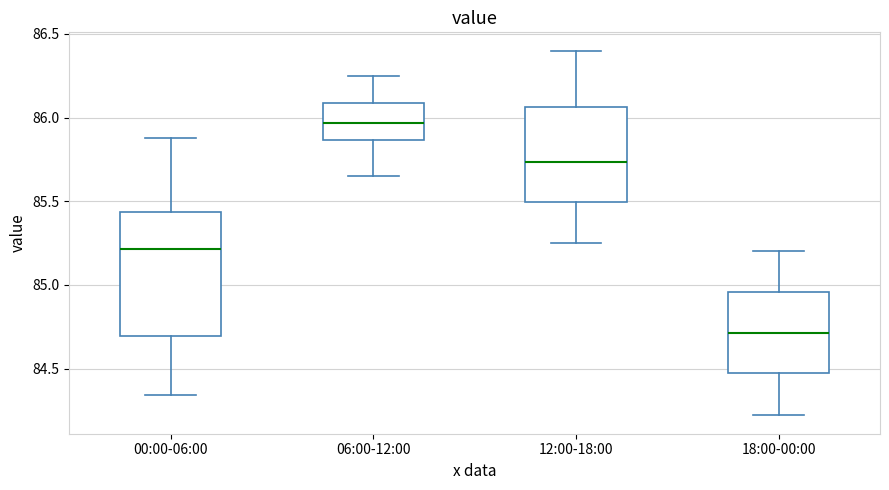

Reading left to right, transcribe this box plot: for each box, give where its median line is, the range the box spans, and where its two whiskers end, as read against the y-axis. The values are not printed on the chart, so give them approximately, as read against the axis.

00:00-06:00: median 85.20, box 84.70 to 85.45, whiskers 84.35 to 85.90
06:00-12:00: median 85.95, box 85.85 to 86.10, whiskers 85.65 to 86.25
12:00-18:00: median 85.75, box 85.50 to 86.05, whiskers 85.25 to 86.40
18:00-00:00: median 84.70, box 84.45 to 84.95, whiskers 84.20 to 85.20